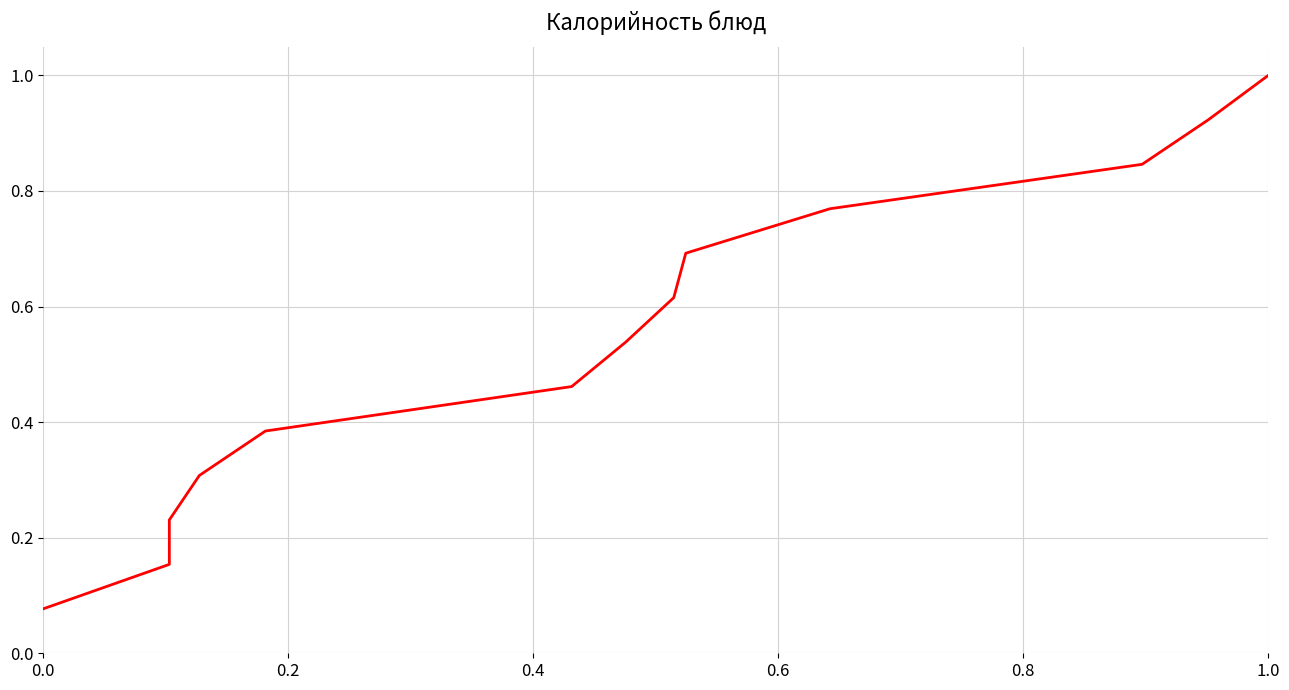

Is this an area chart (filled region under the line)?

No